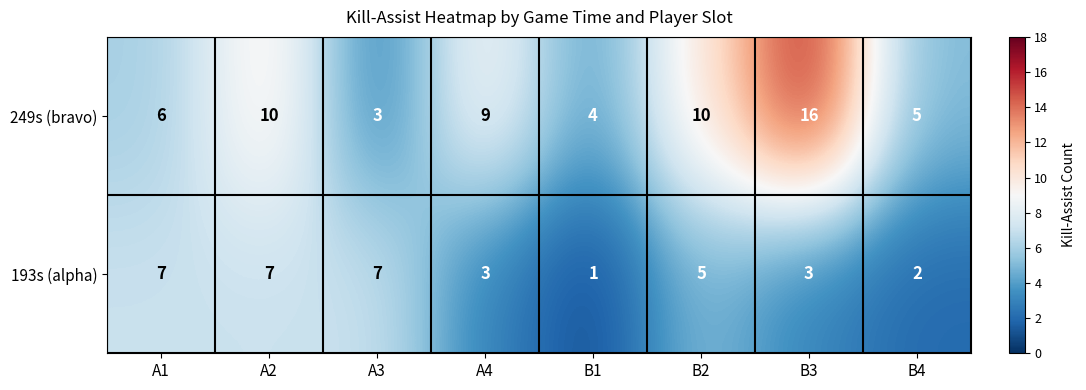

The value of 193s (alpha) at B2 is 5. True or false?

True